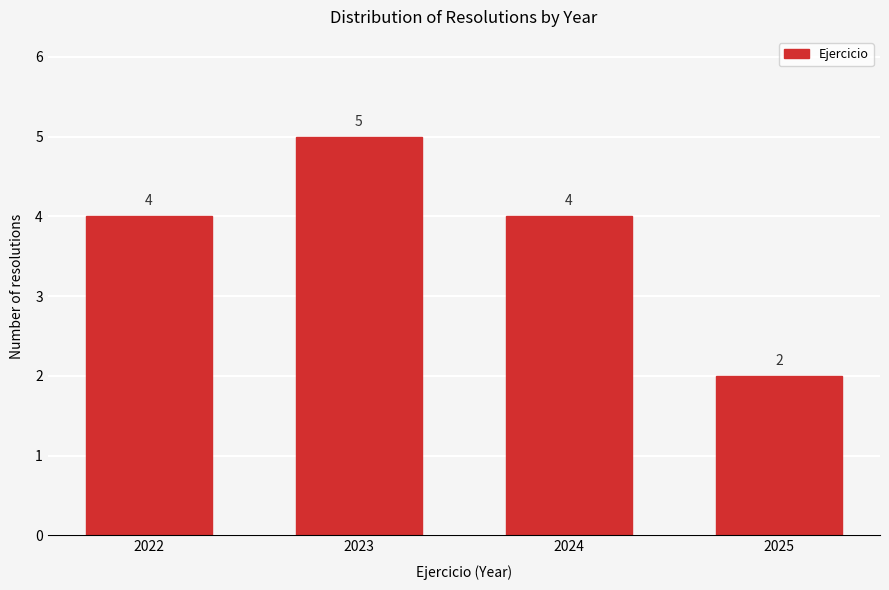

Reading left to right, extract all data points from this chart.

2022=4	2023=5	2024=4	2025=2